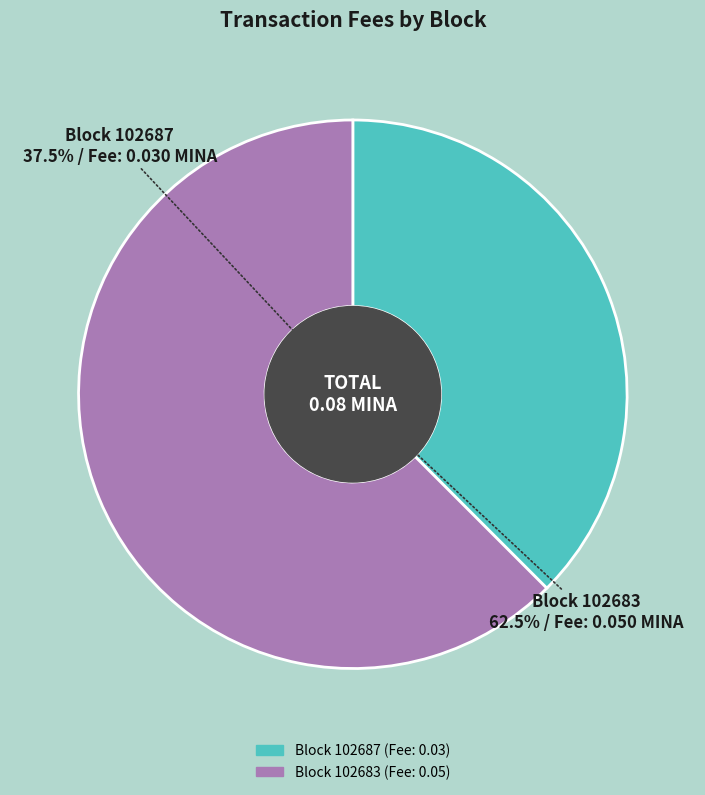

To the nearest percent, what percentage of the pie is 102683?

62%